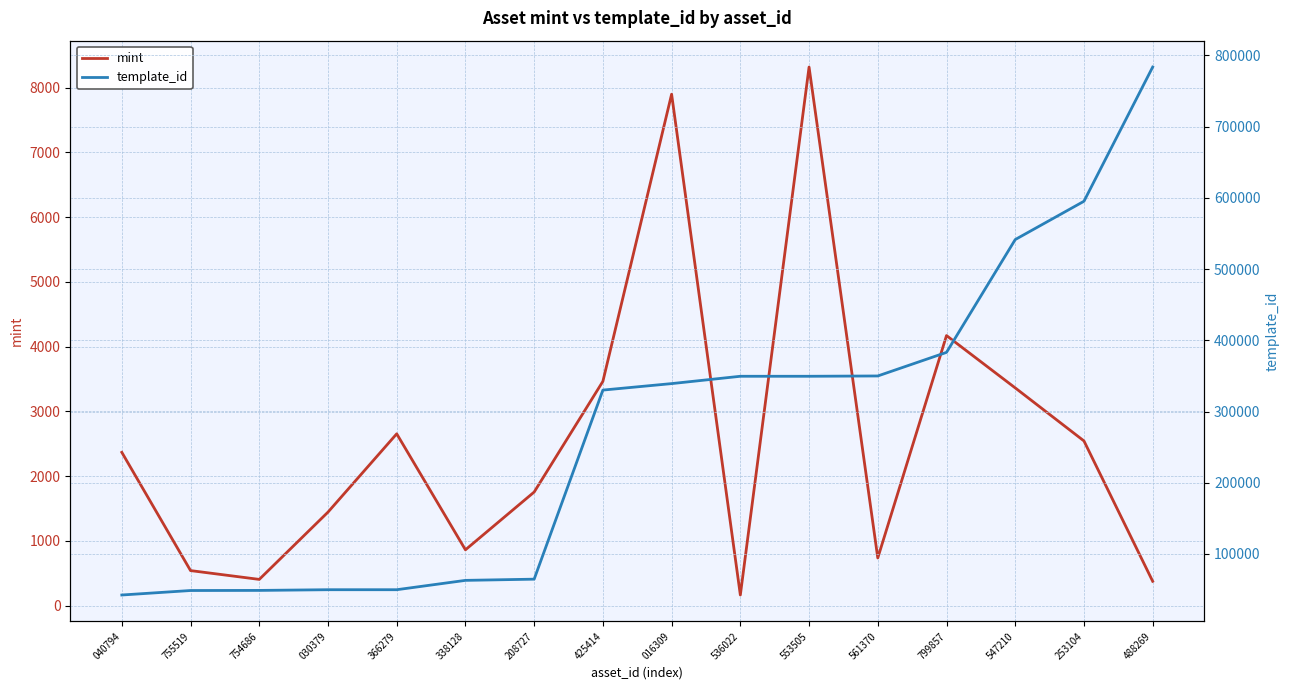

What value does the template_id series have at 536022, to the nearest 50?

349500